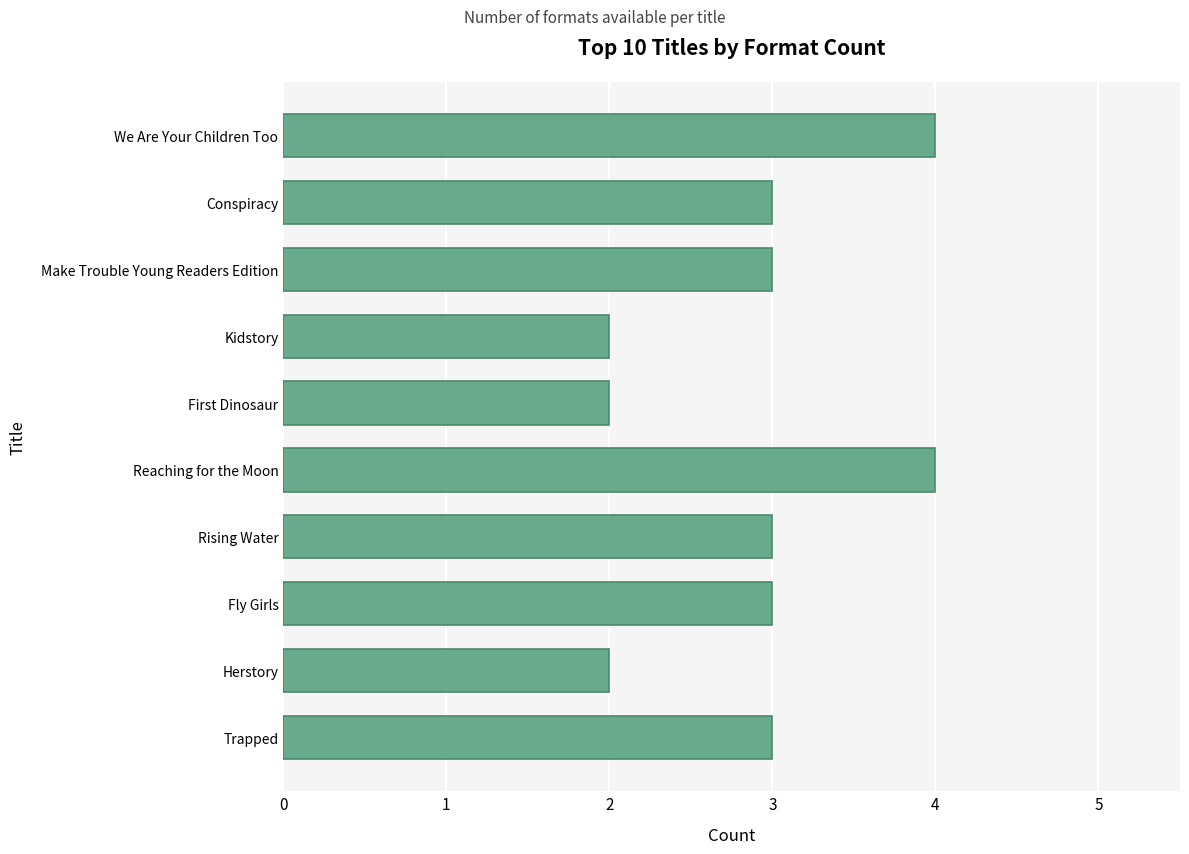

What is the sum of all values?

29